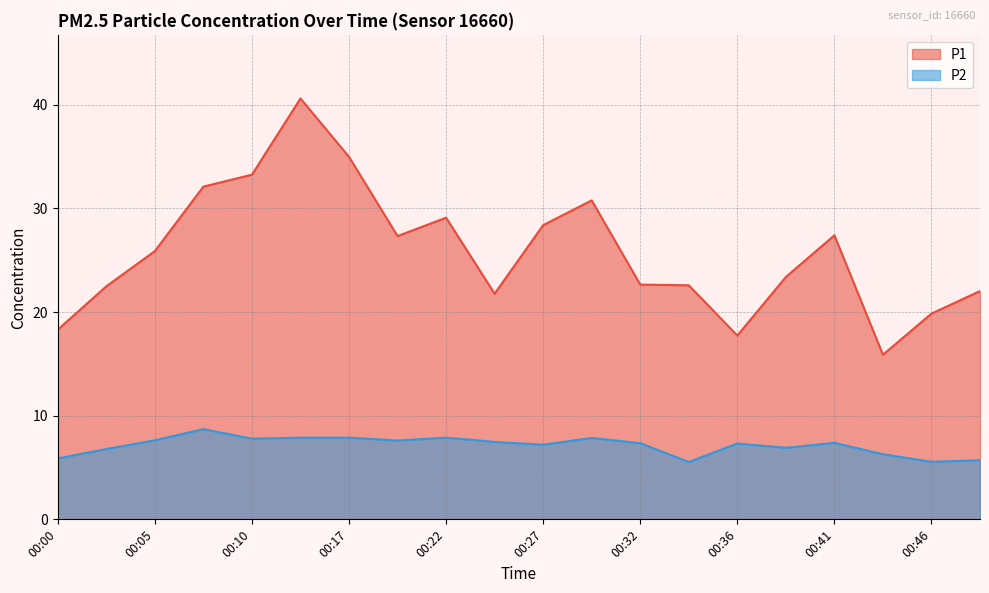

What is the value of the P2 point at the 17th from the left?

7.4